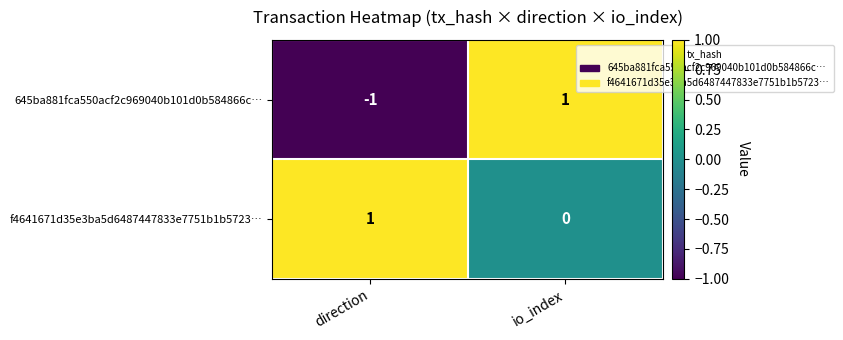

Rank the series by their average value, from lowest to highest.

645ba881fca550acf2c969040b101d0b584866c…, f4641671d35e3ba5d6487447833e7751b1b5723…